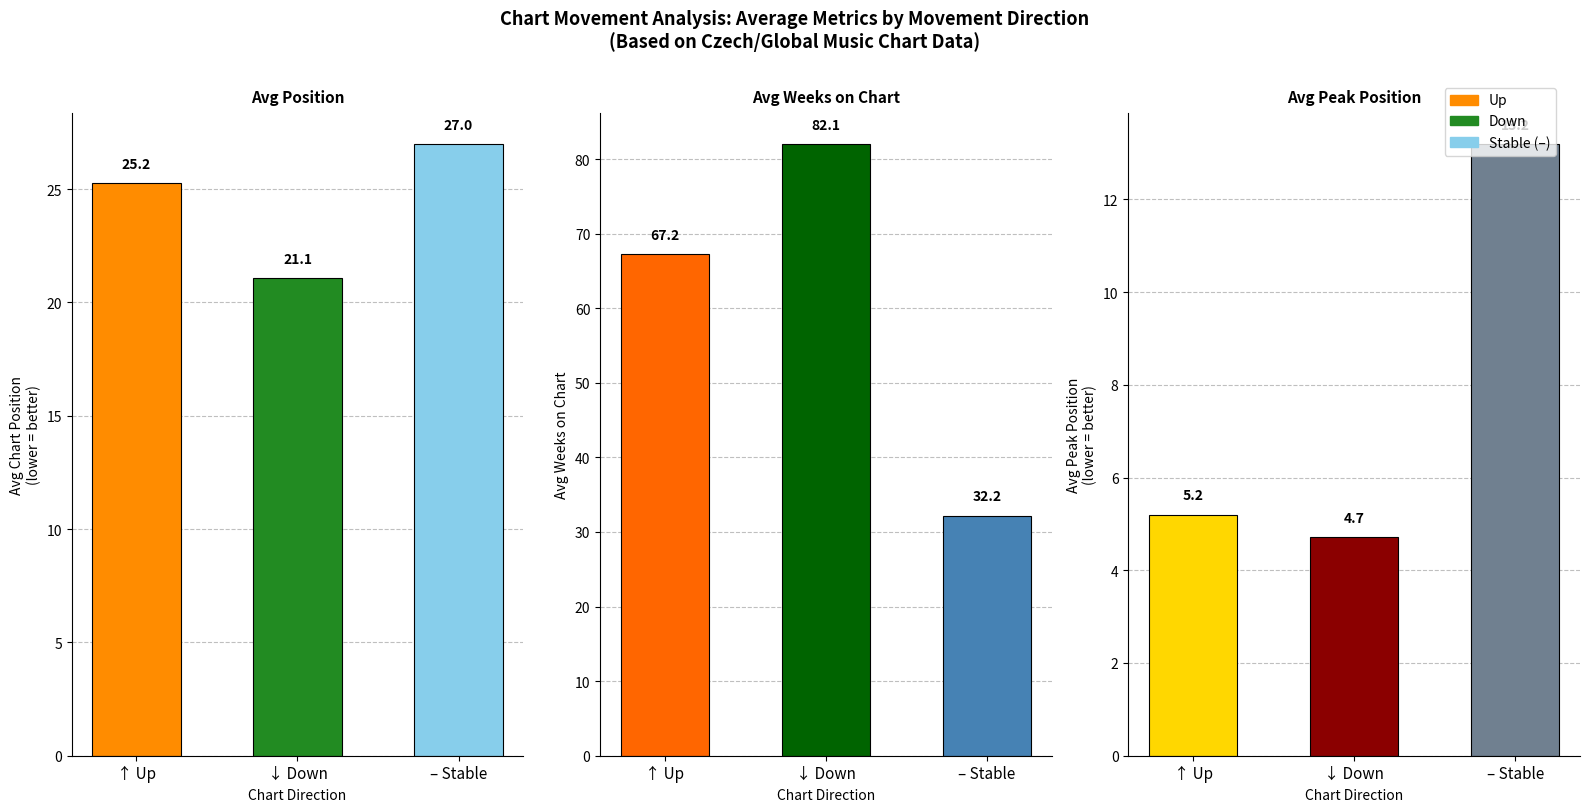

At how many categories does at least one series exceed 70?

1